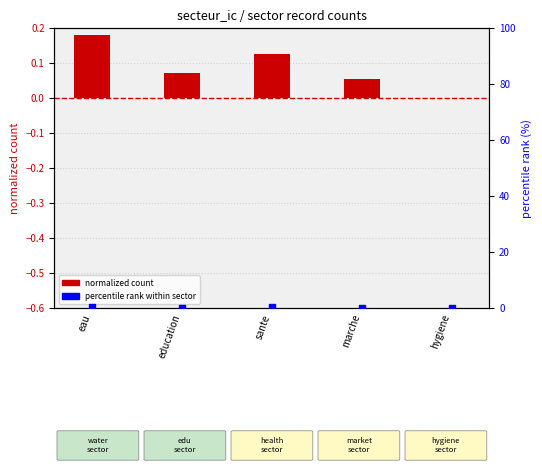

At which category is the sum across all series the highest?

eau